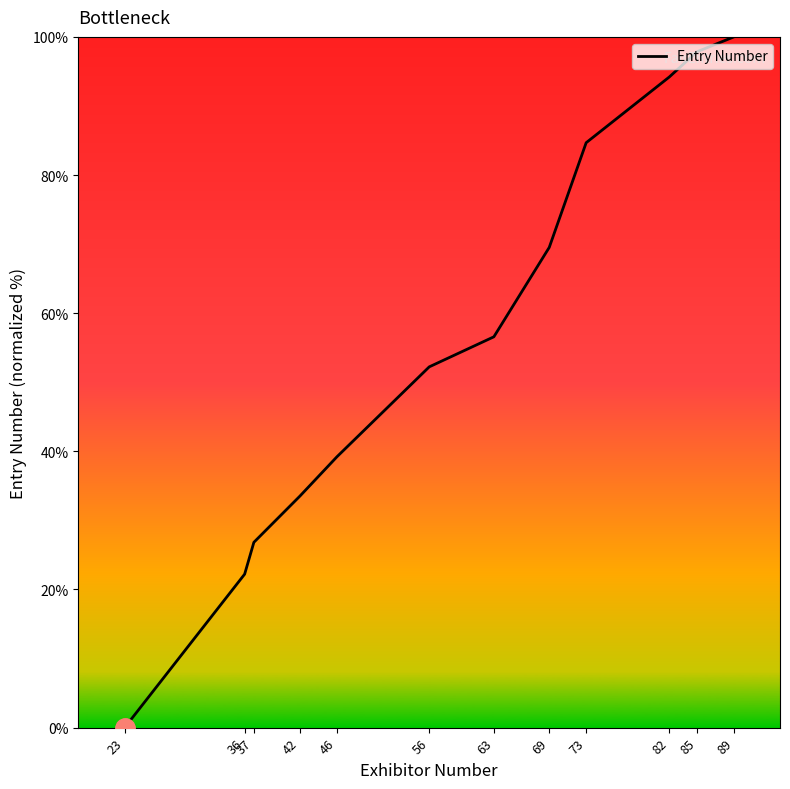

Reading left to right, transcribe all the data shown in this chart.

23=0.0	36=22.2	37=26.8	42=33.5	46=39.2	56=52.2	63=56.6	69=69.5	73=84.7	82=94.2	85=97.8	89=100.0